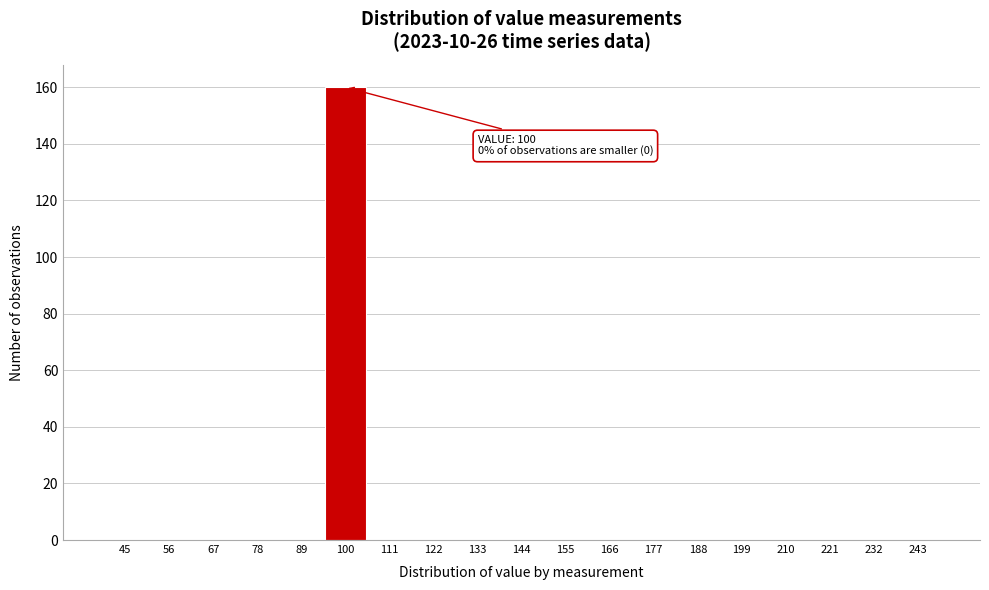

Reading left to right, extract all data points from this chart.

45=0	56=0	67=0	78=0	89=0	100=160	111=0	122=0	133=0	144=0	155=0	166=0	177=0	188=0	199=0	210=0	221=0	232=0	243=0